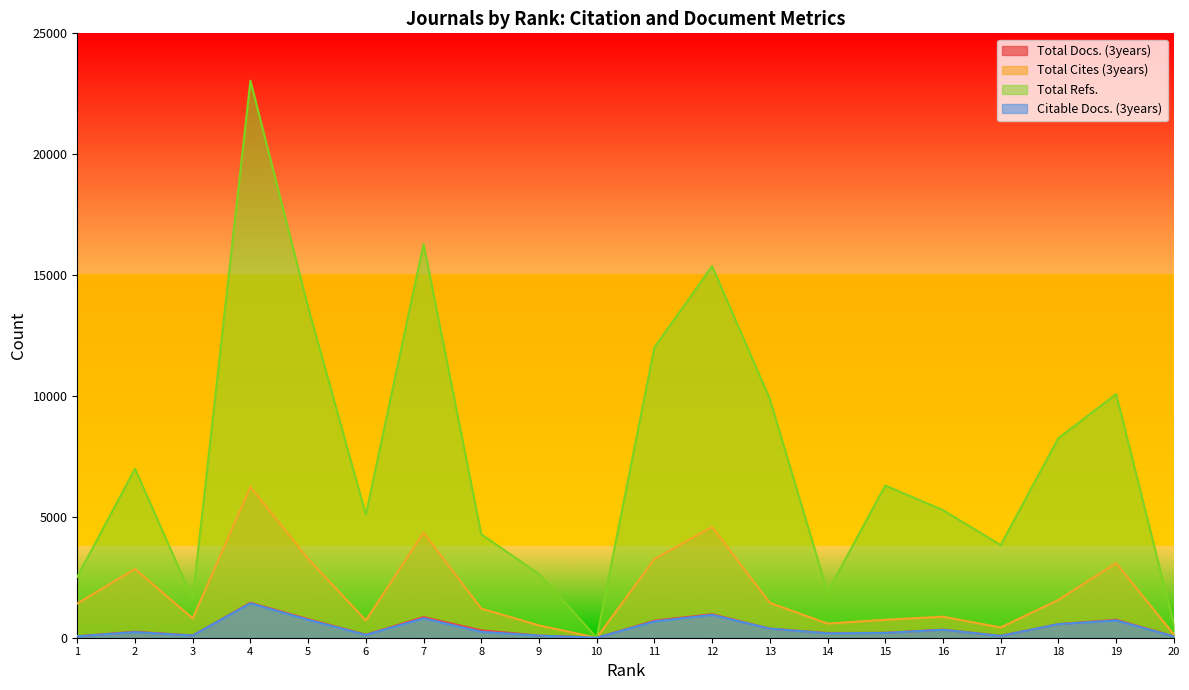

Which category has the highest value in the Total Refs. series?

4